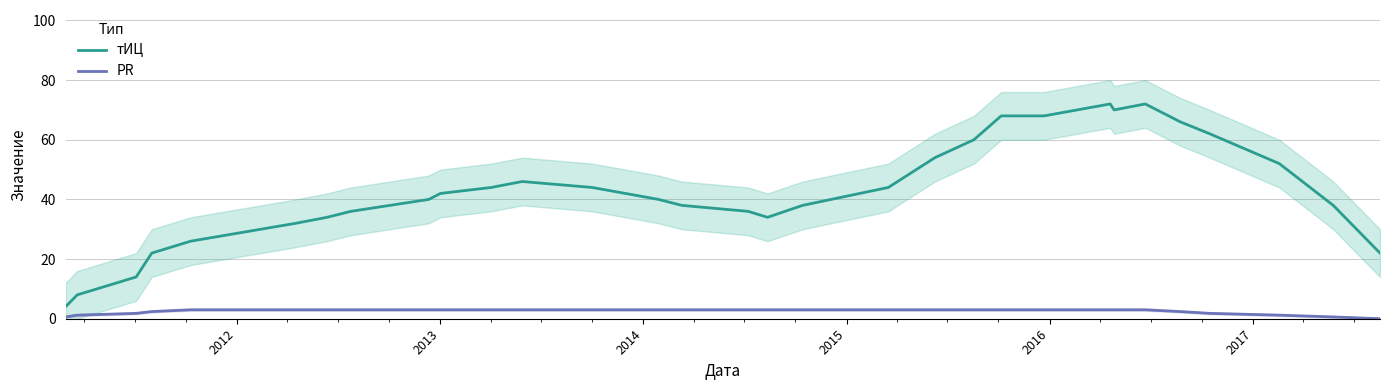

True or false: тИЦ and PR cross at least once.

False